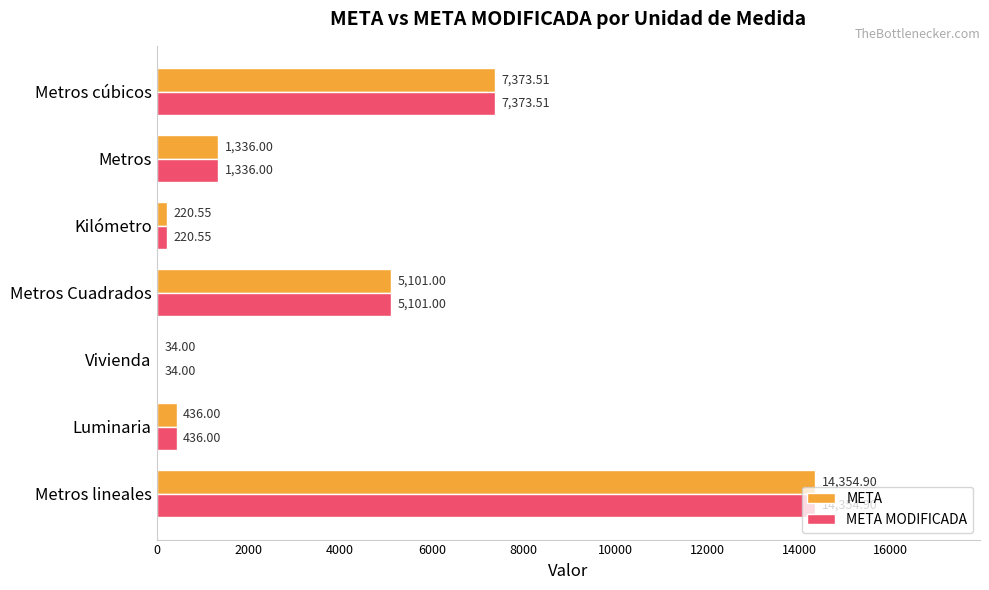

Which label corresponds to the largest value in the chart?

Metros lineales